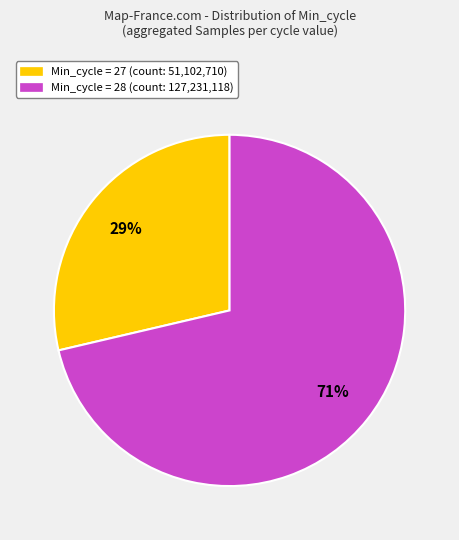

Is there any slice that represents more than half of the pie?

Yes